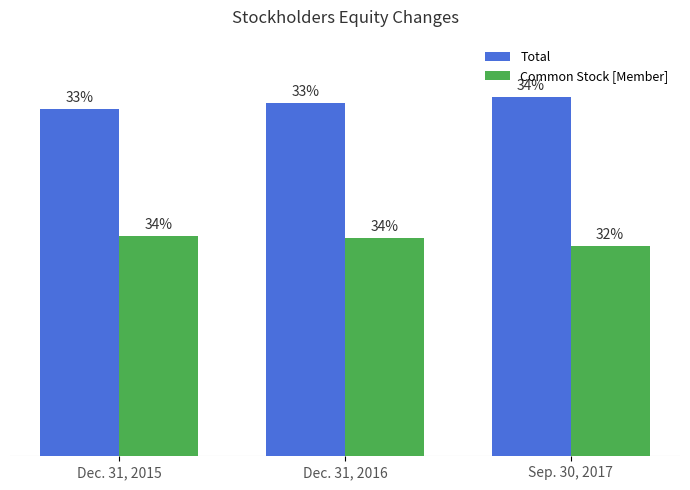

Are the bars grouped side by side (vs. stacked)?

Yes